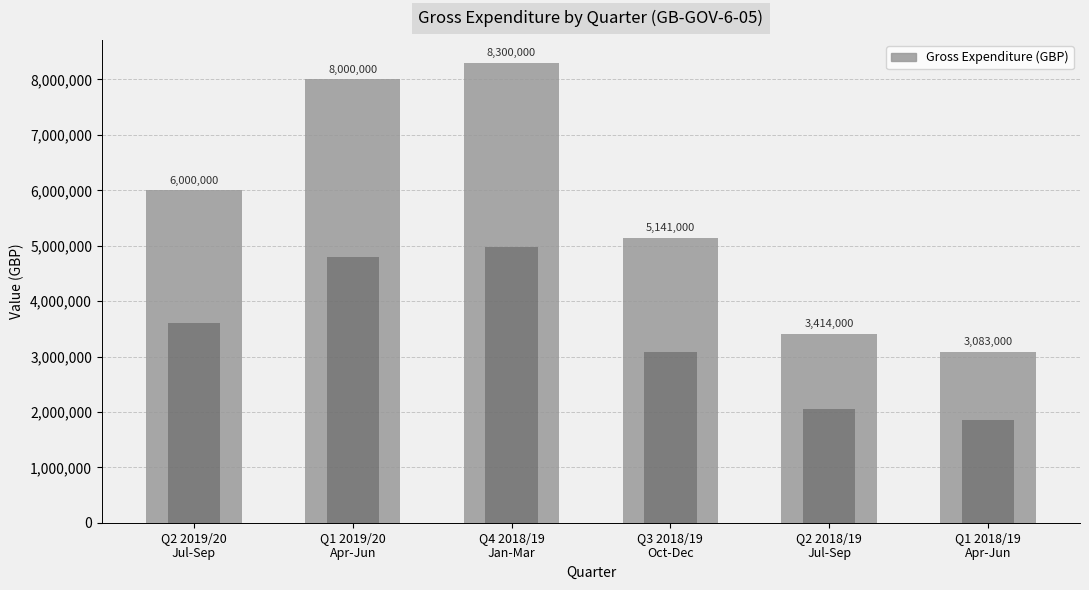

Reading left to right, transcribe all the data shown in this chart.

6000000	8000000	8300000	5141000	3414000	3083000